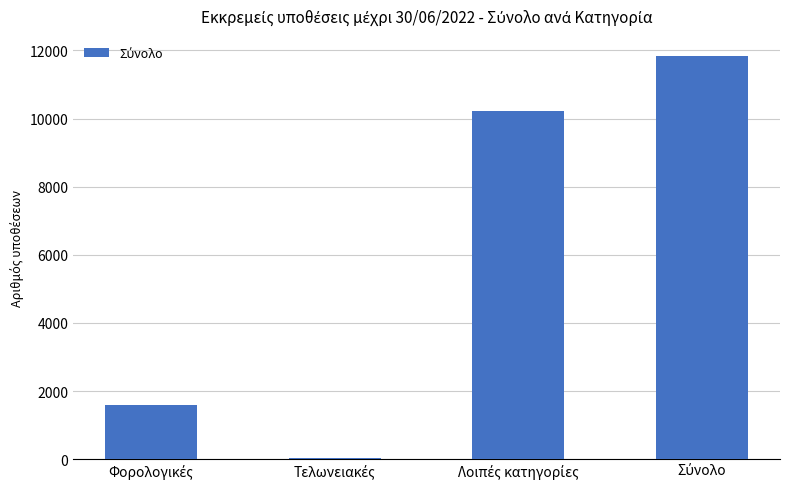

Count the number of categories in the chart.

4